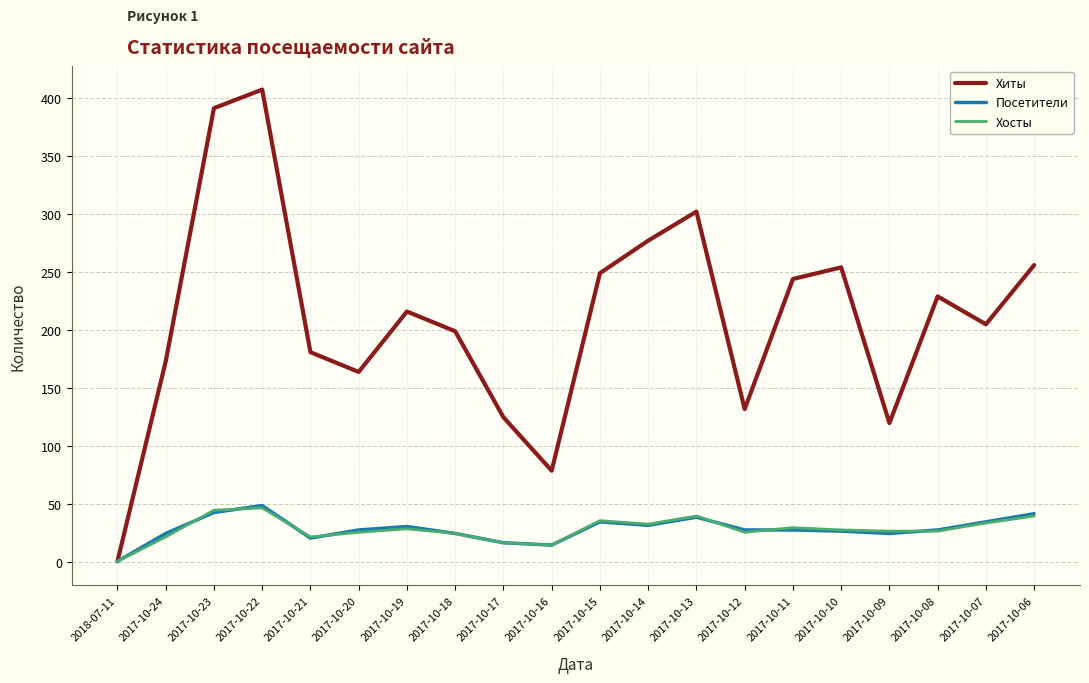

Which series has the largest total across all categories?

Хиты